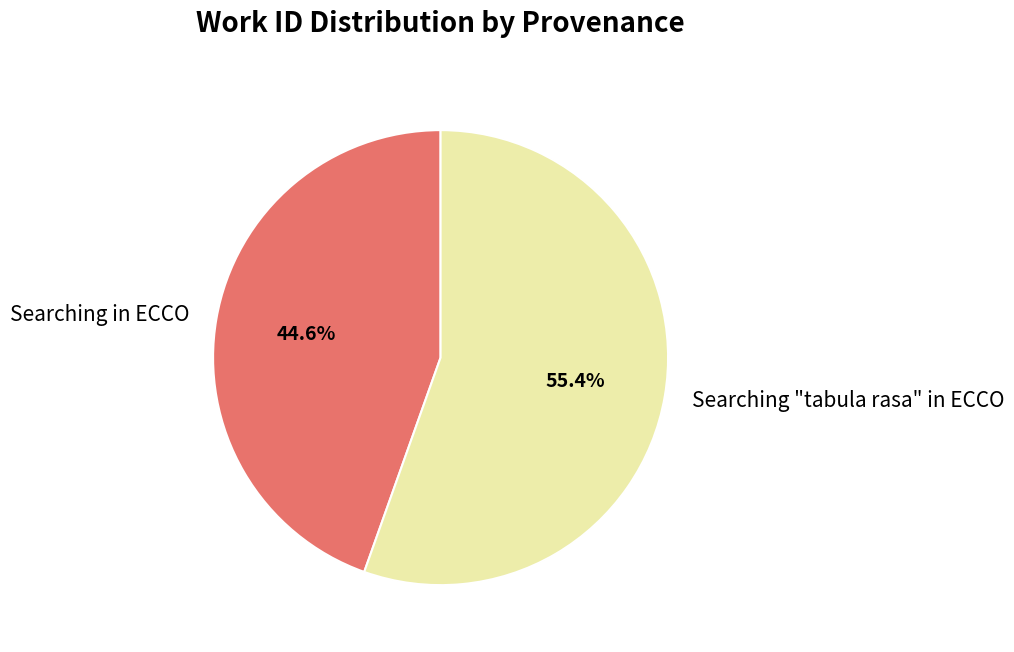

What is the largest slice in the pie chart?

Searching "tabula rasa" in ECCO